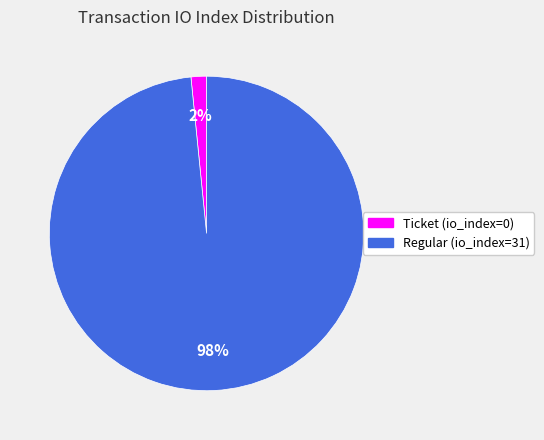

How many segments does this pie chart have?

2